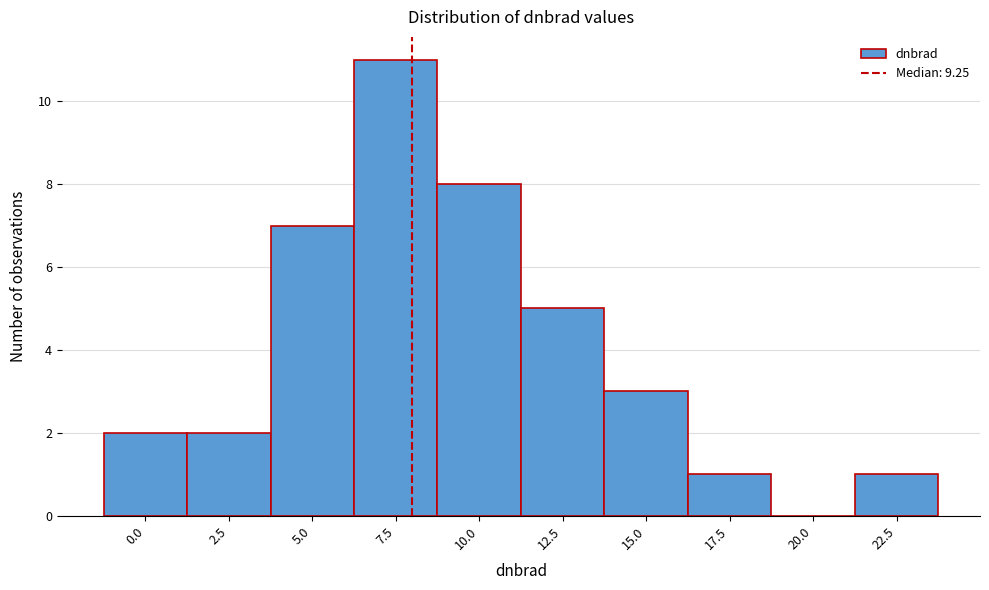

Reading left to right, transcribe all the data shown in this chart.

0.0=2	2.5=2	5.0=7	7.5=11	10.0=8	12.5=5	15.0=3	17.5=1	20.0=0	22.5=1